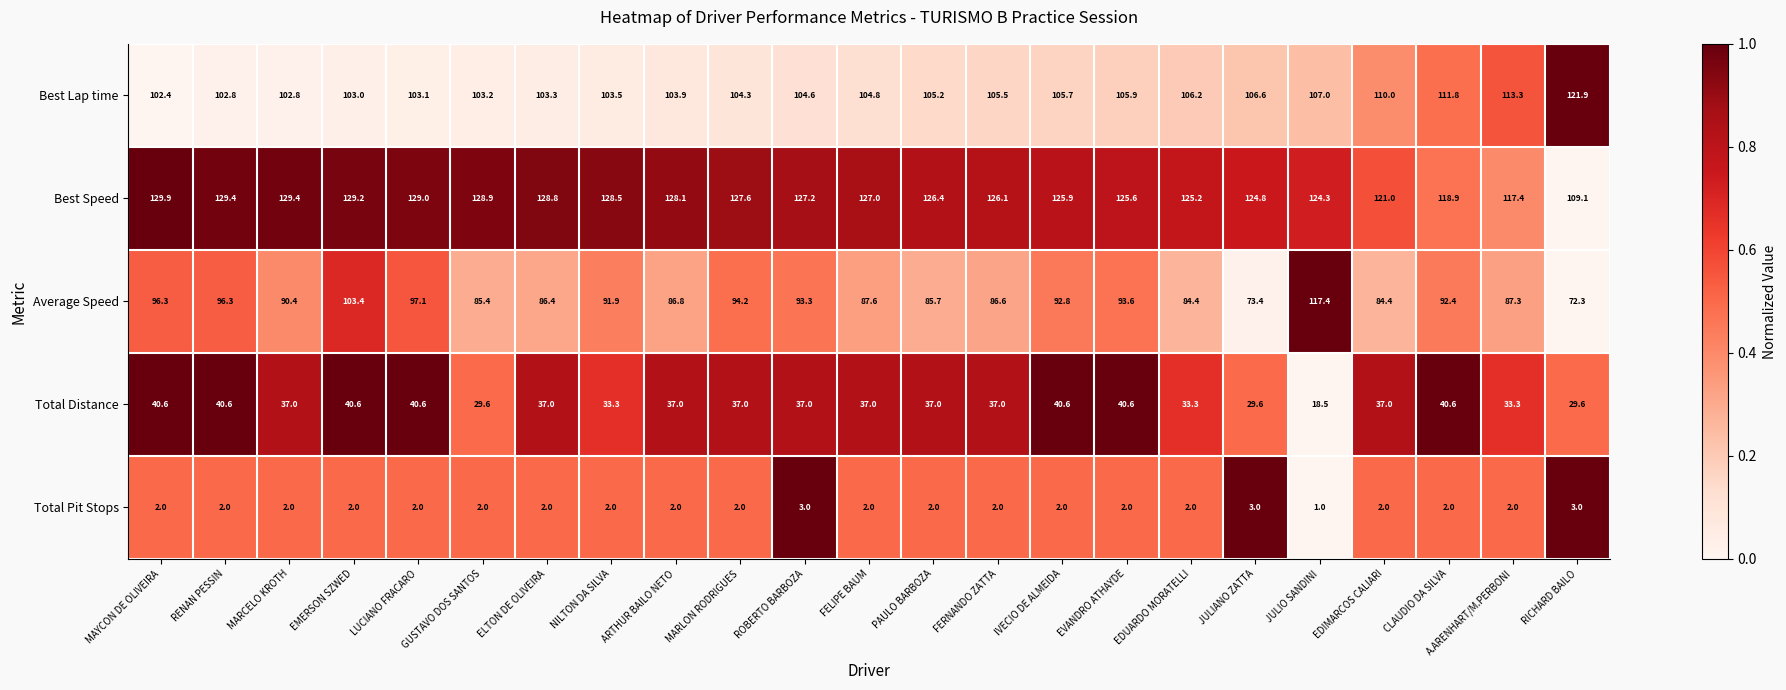

Which series has the largest total across all categories?

Best Speed